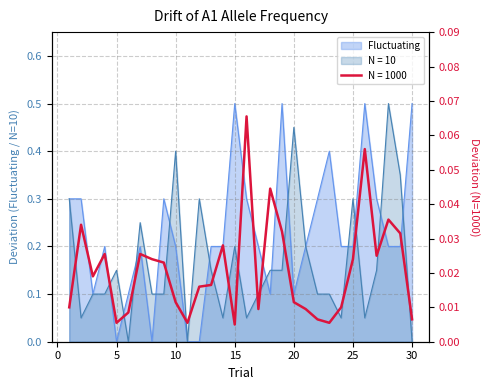

How many values in Fluctuating are above zero?

26